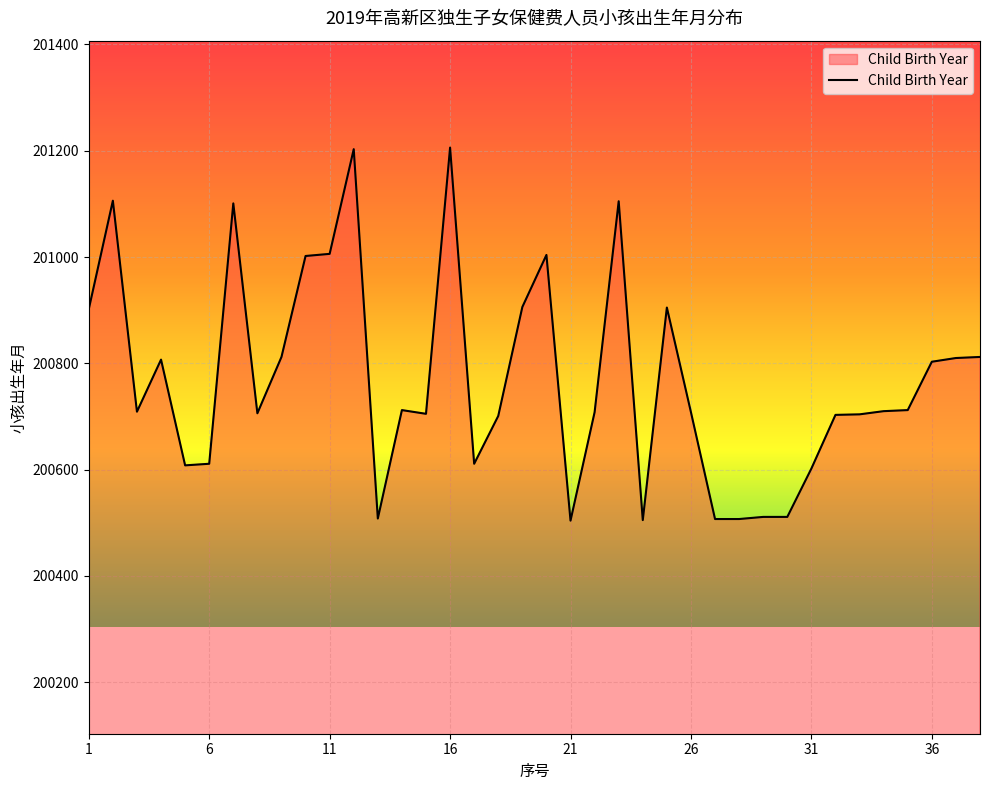

What is the difference between the maximum and minimum values?

702